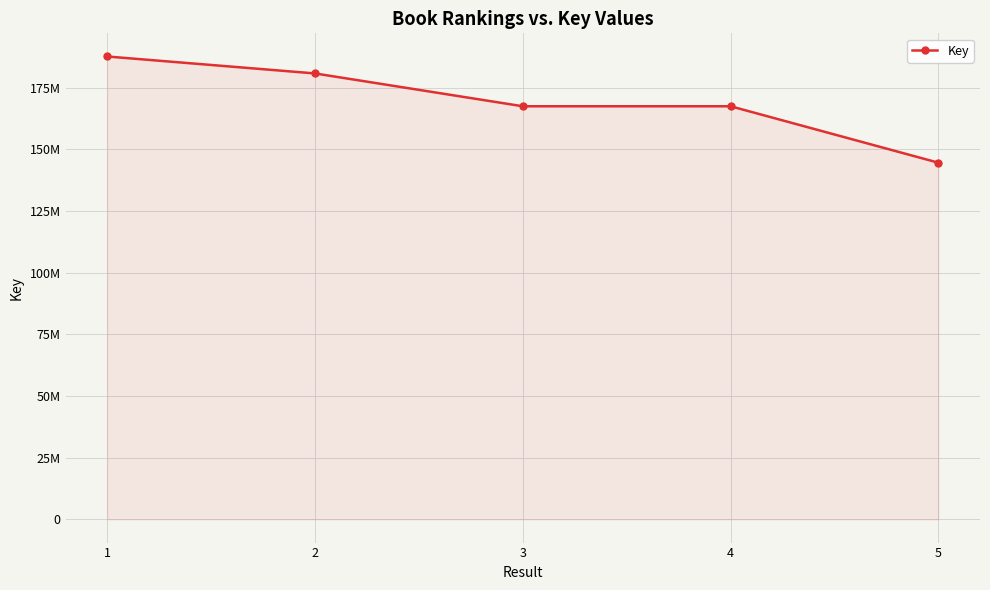

Which label corresponds to the smallest value in the chart?

5